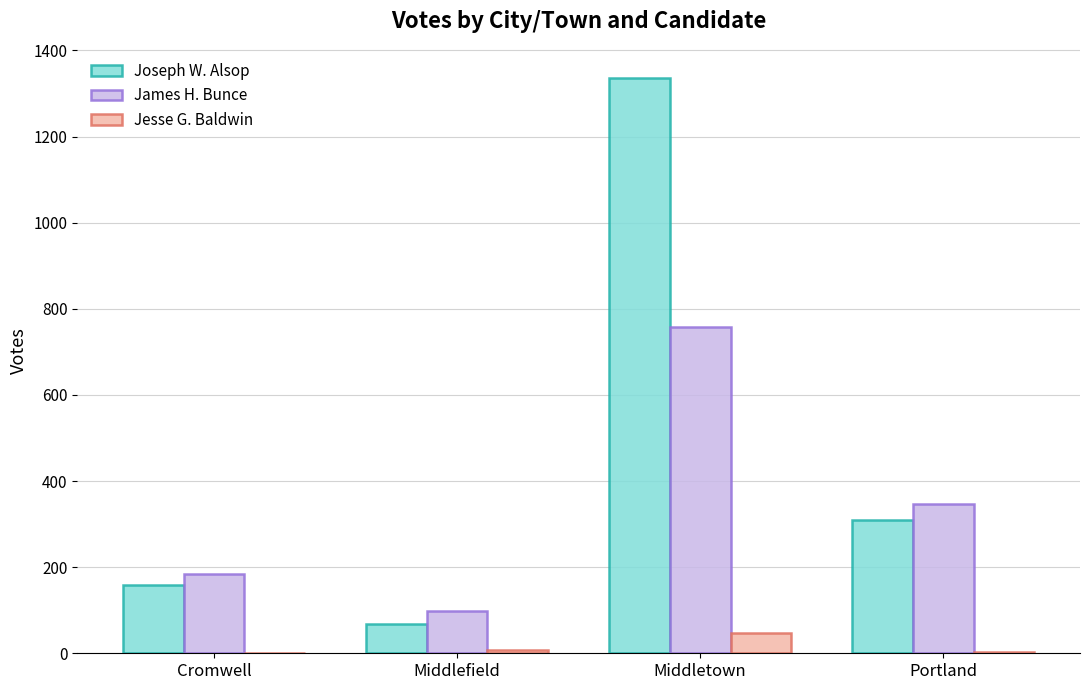

The Joseph W. Alsop series shows 310 at Portland. True or false?

True